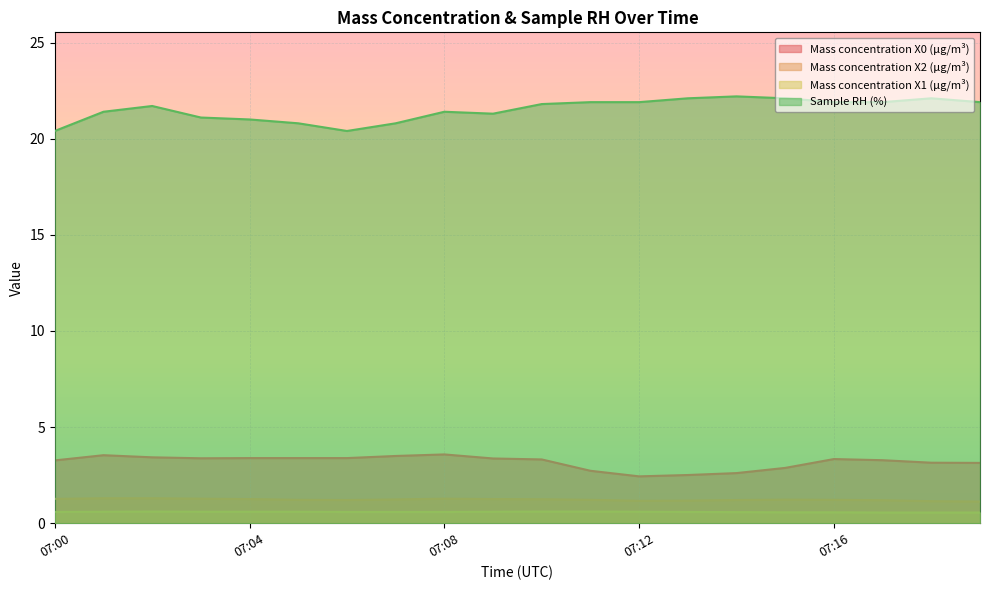

Count the number of categories in the chart.

20